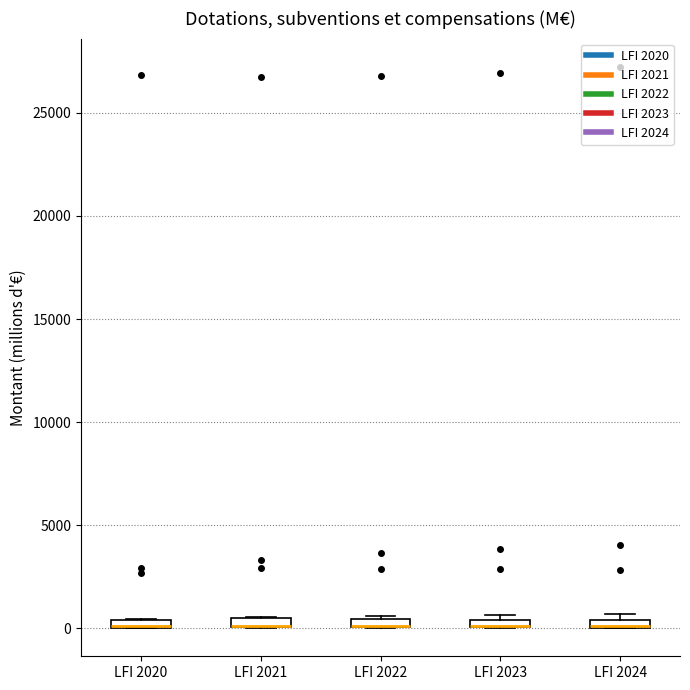

Where is the lower edge of the box for LFI 2020 on the y-axis? The values are not printed on the chart, so give them approximately, as read against the axis.

0